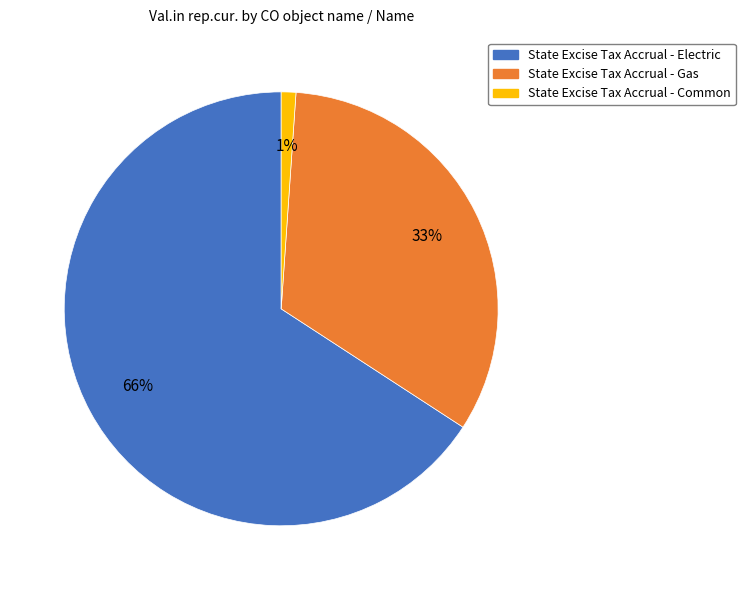

Count the number of slices in the pie.

3